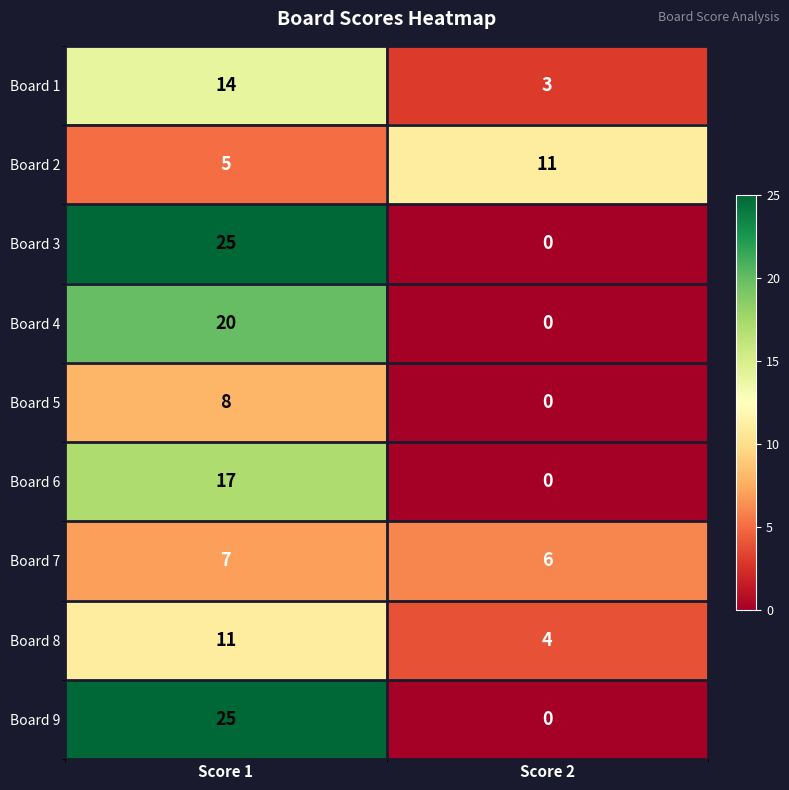

Is it true that Board 1 equals 3 at Score 2?

True